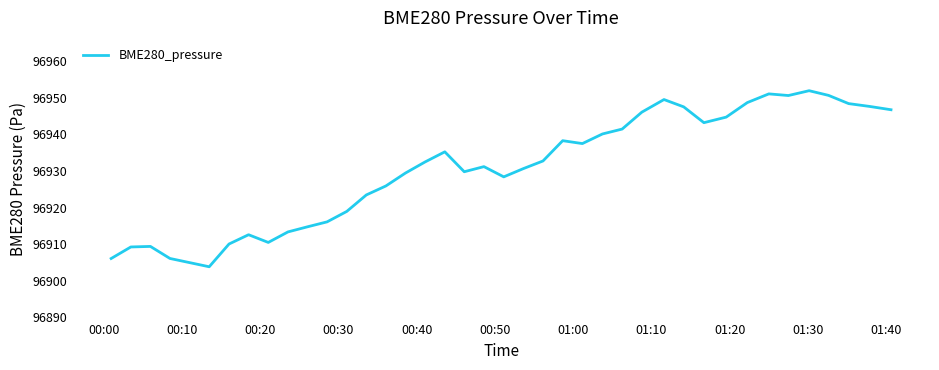

What is the smallest value displayed?

96903.8